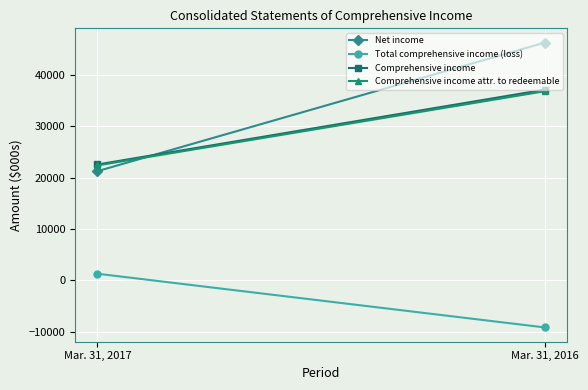

List the series in order of their peak value, highest first.

Net income, Comprehensive income, Comprehensive income attr. to redeemable, Total comprehensive income (loss)